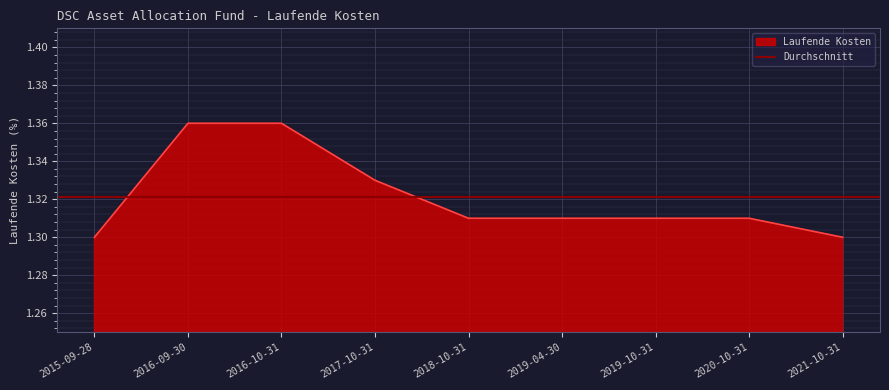

Count the number of categories in the chart.

9